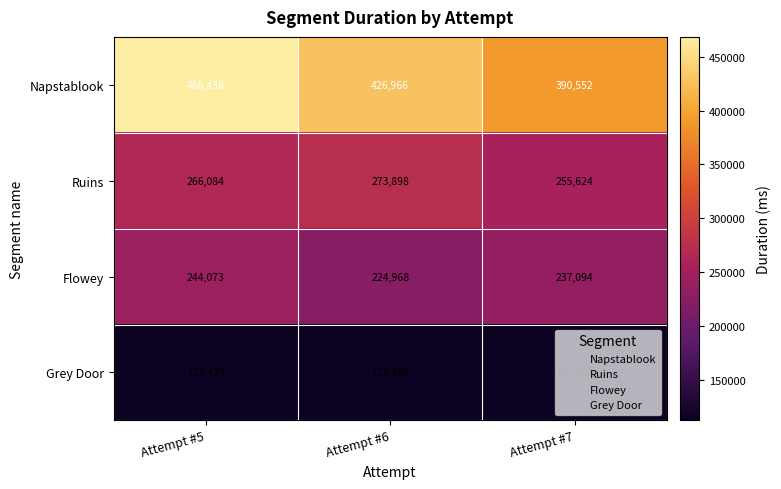

Rank the series by their maximum value, from highest to lowest.

Napstablook, Ruins, Flowey, Grey Door